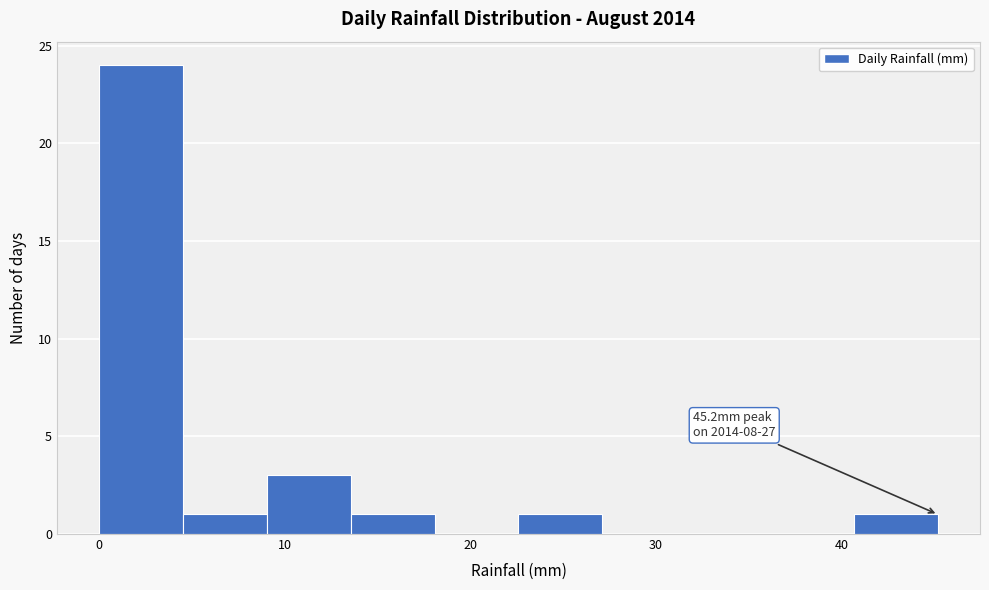

Over which range of the x-axis is the bar tallest?

0 to 5